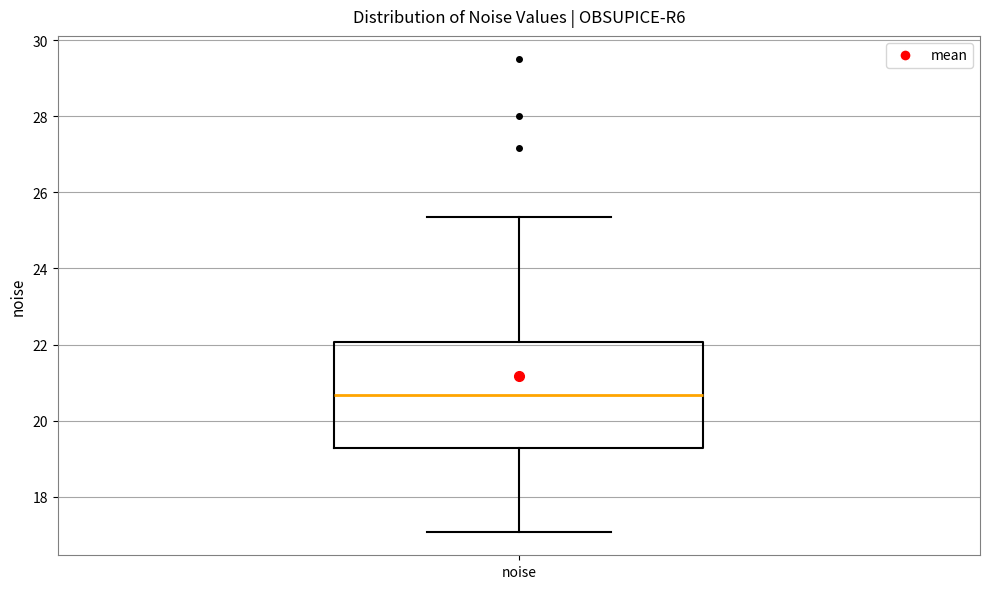

Where is the lower edge of the box for noise on the y-axis? The values are not printed on the chart, so give them approximately, as read against the axis.

19.2